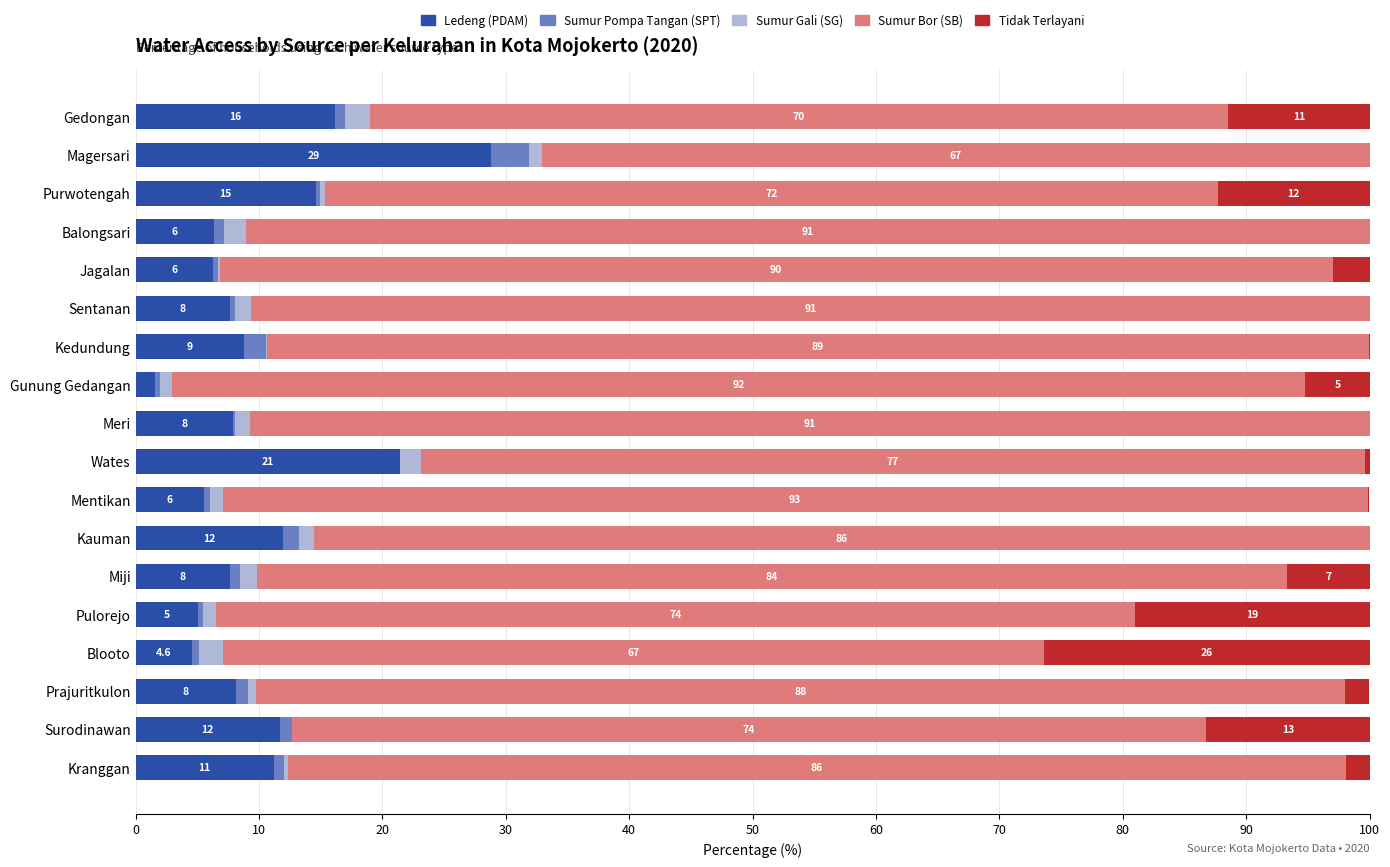

What is the maximum value for Ledeng (PDAM)?

28.8